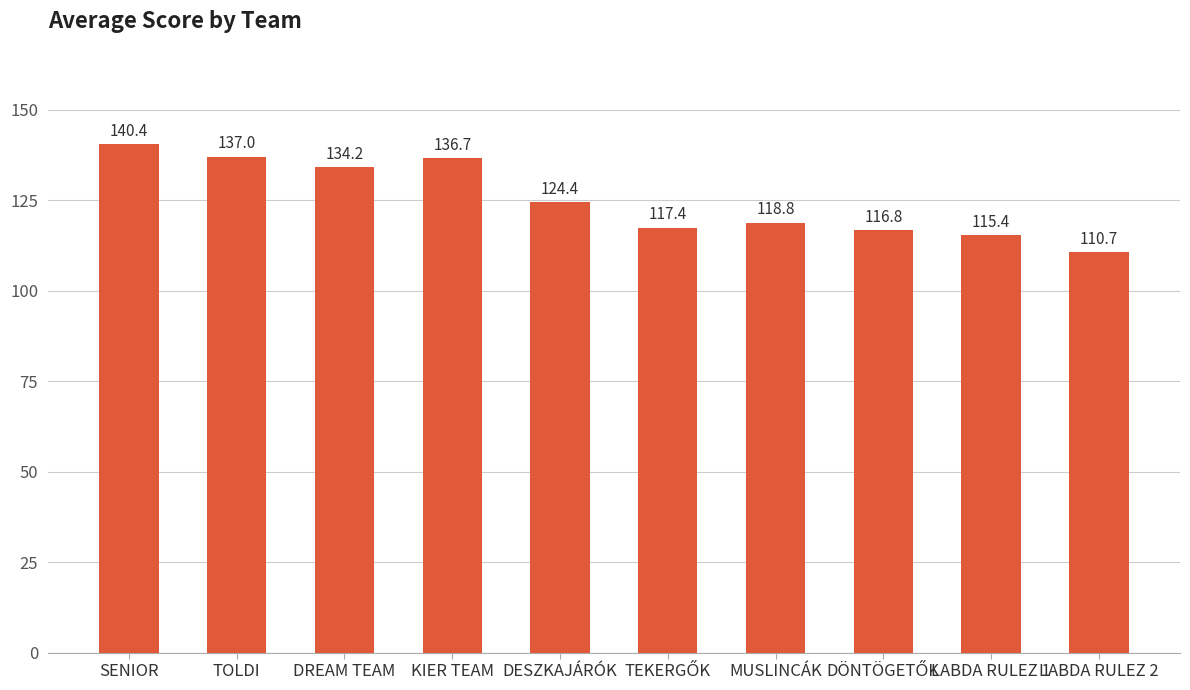

How many values are below 124?

5